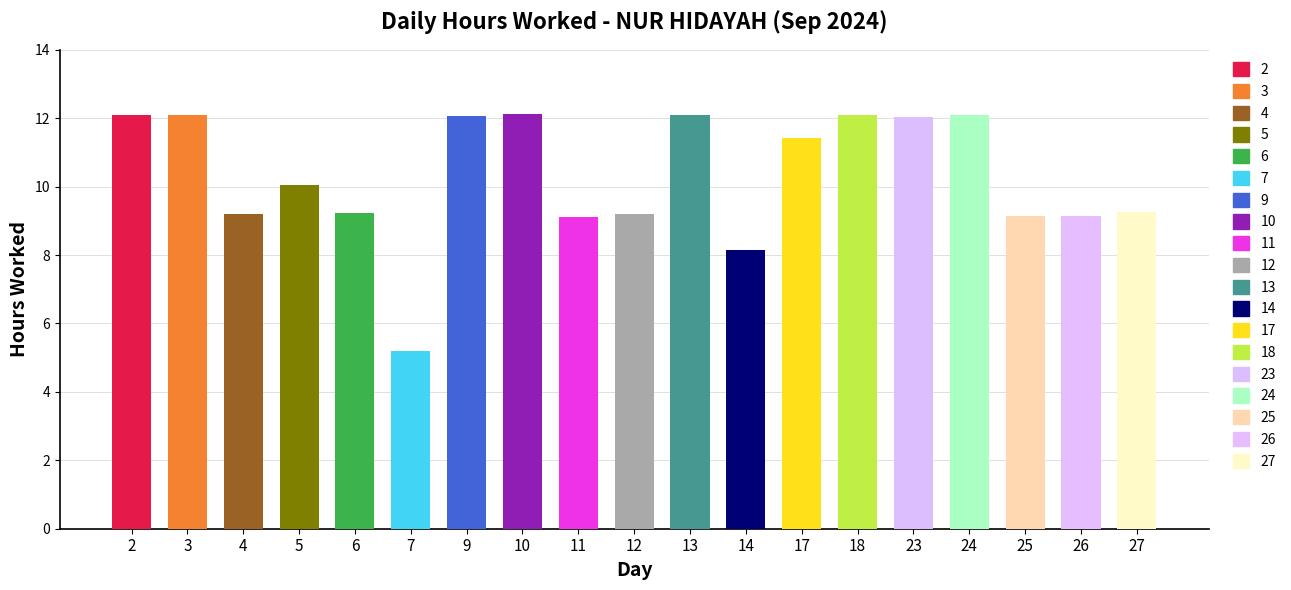

What is the average value?

10.3